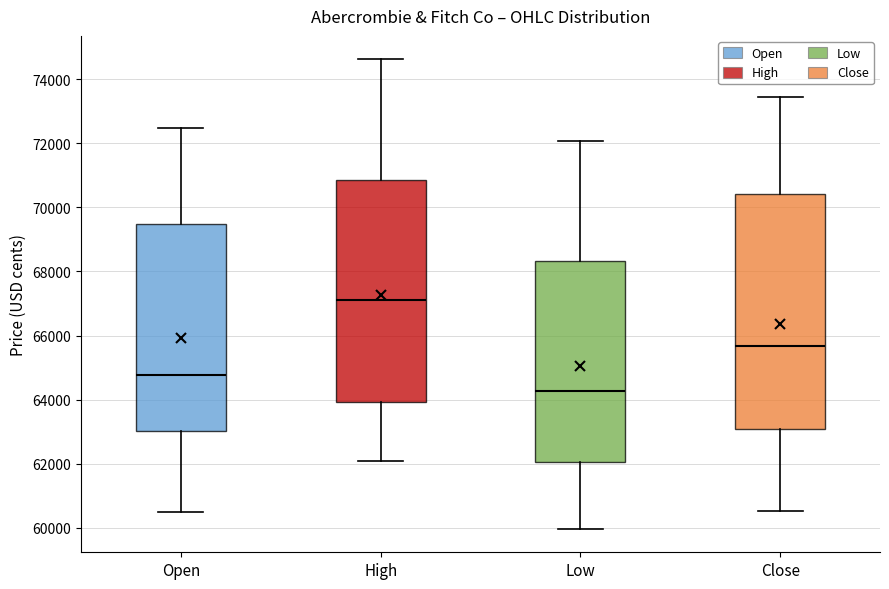

Which box is the tallest, from its lower edge to its upper edge?

Close